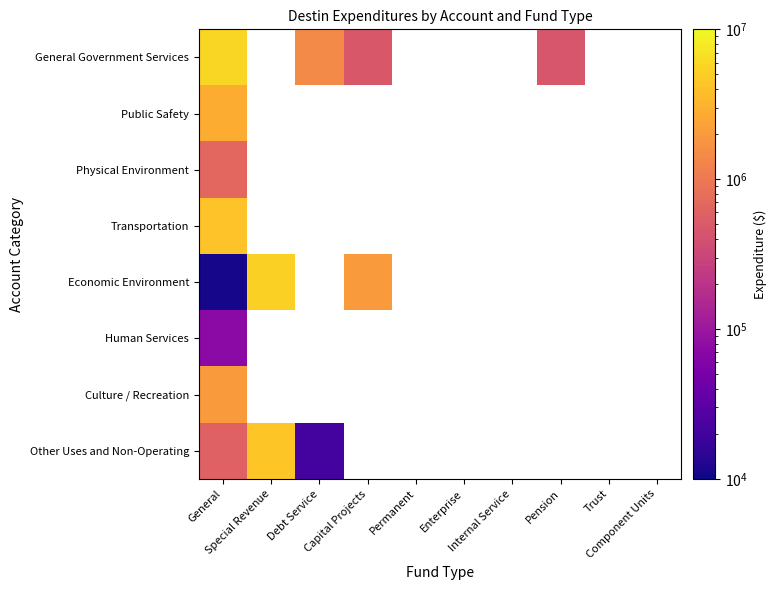

What is the maximum value for Human Services?

73475.0